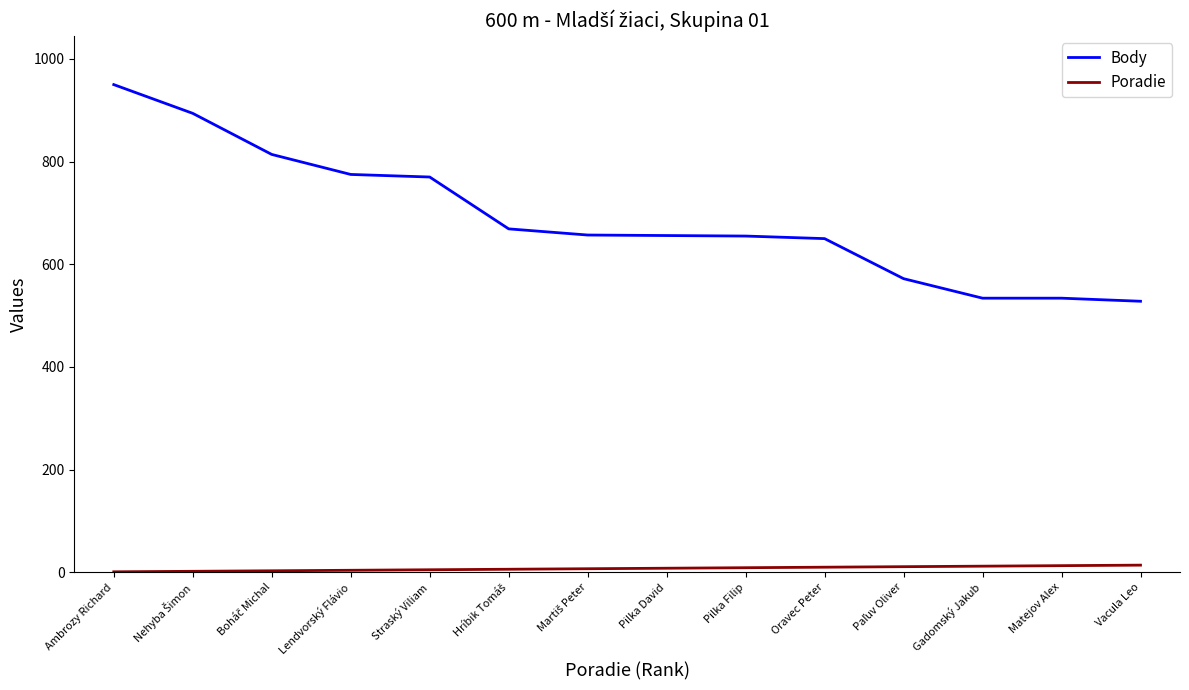

List the series in order of their peak value, highest first.

Body, Poradie